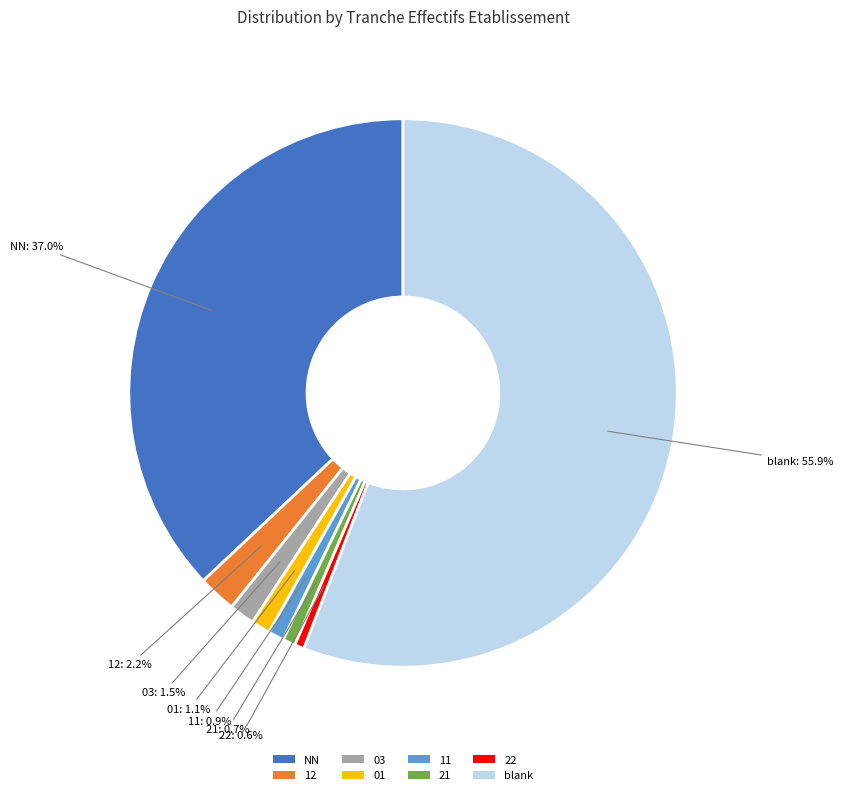

What portion of the pie excludes 22?

99.4%